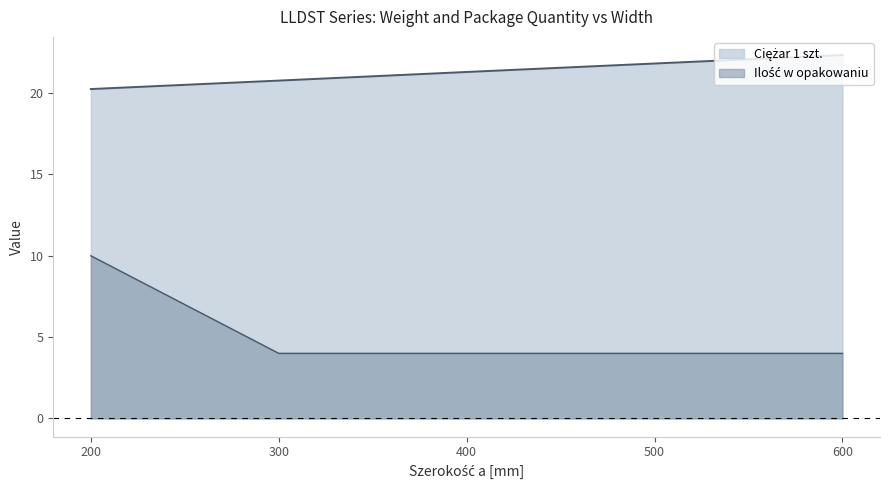

List the series in order of their overall mean, highest first.

Ciężar 1 szt., Ilość w opakowaniu